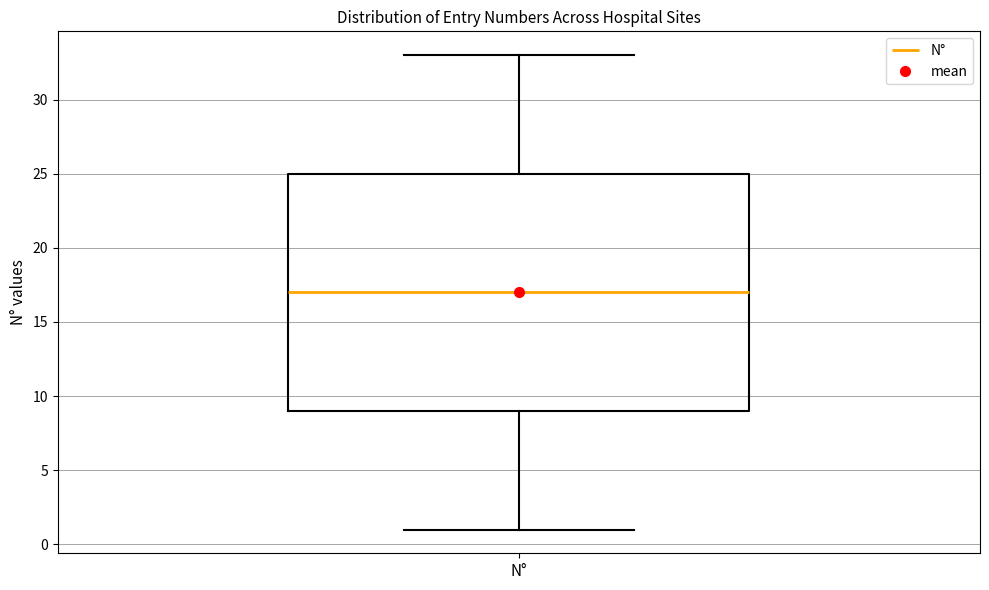

Read this box plot against the y-axis: the position of the median line, the range covered by the box, and the ends of both whiskers. The values are not printed on the chart, so give them approximately, as read against the axis.

median 17, box 9 to 25, whiskers 1 to 33